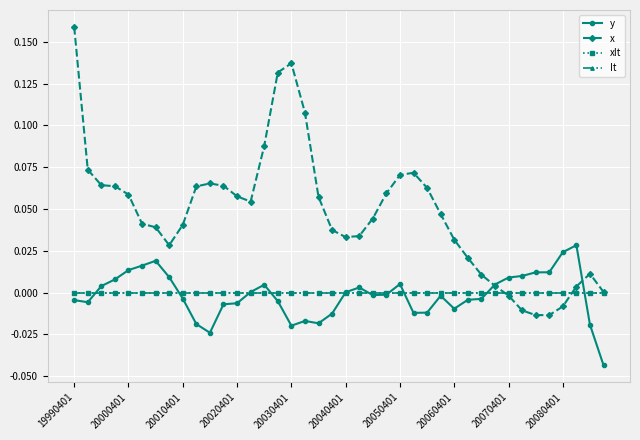

Does the chart have visible grid lines?

Yes